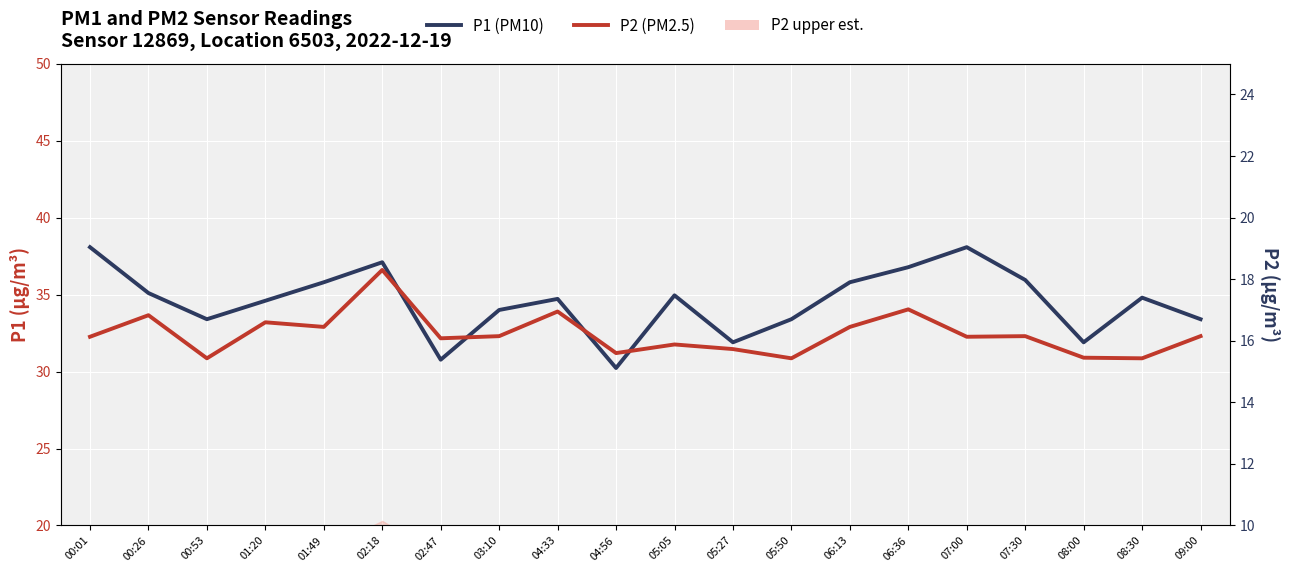

Does the chart display data point markers on the line(s)?

No